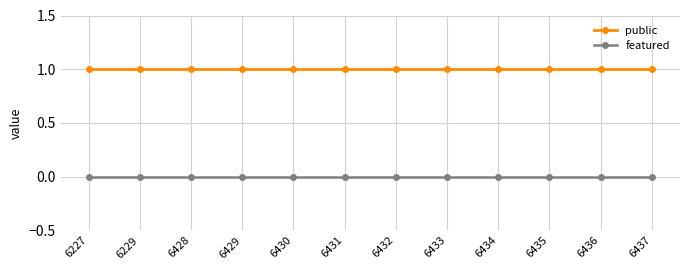

How many series are shown in this chart?

2